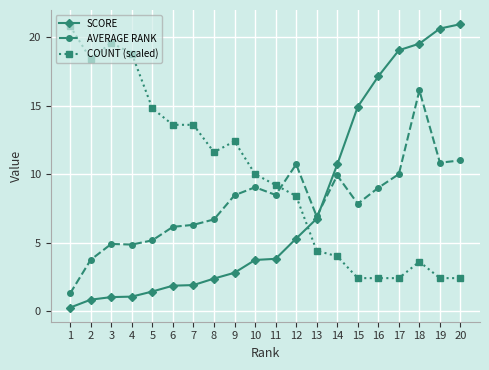

What is the maximum value shown in the chart?

21.0